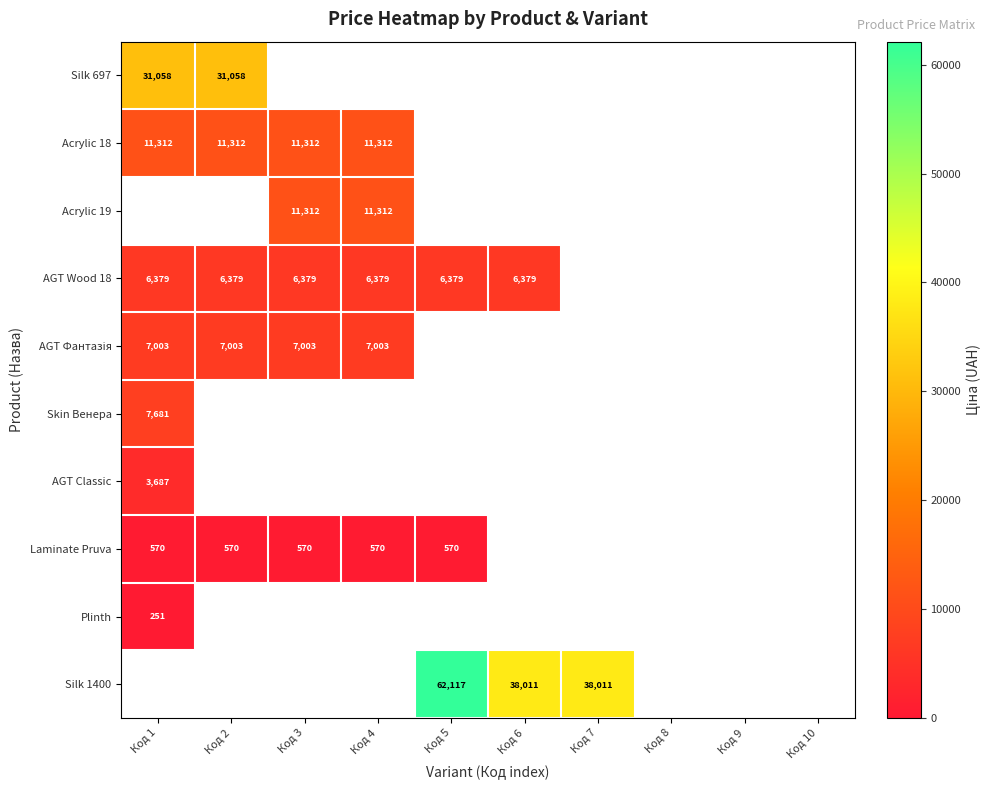

The AGT Wood 18 series shows 4372 at Код 1. True or false?

False